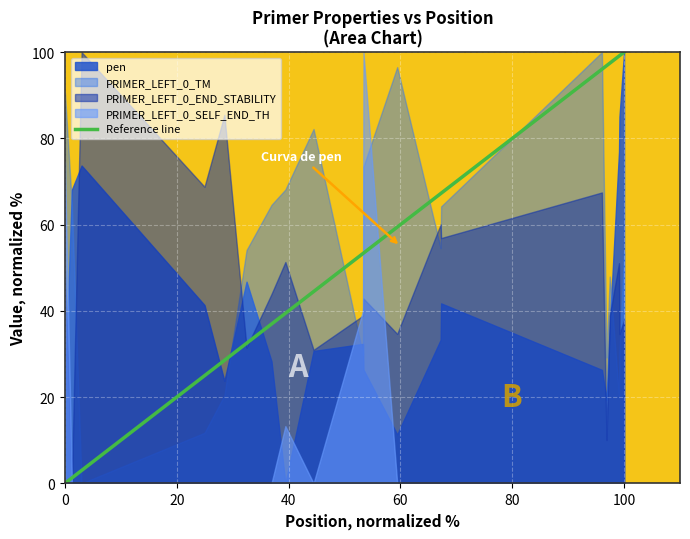

The value of PRIMER_LEFT_0_TM at 100 is 53.8. True or false?

True